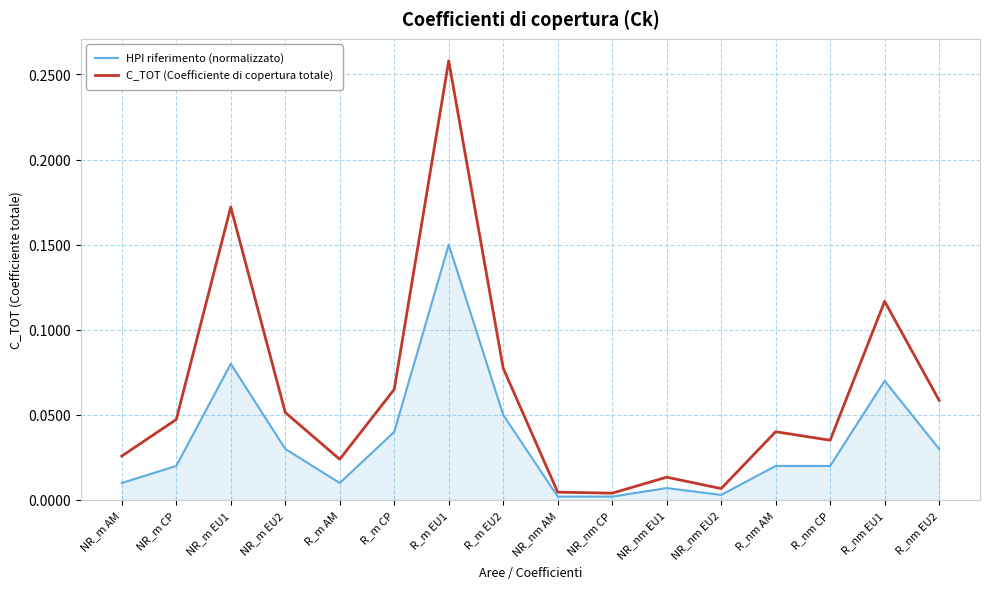

What position from the right is NR_nm EU1?

6